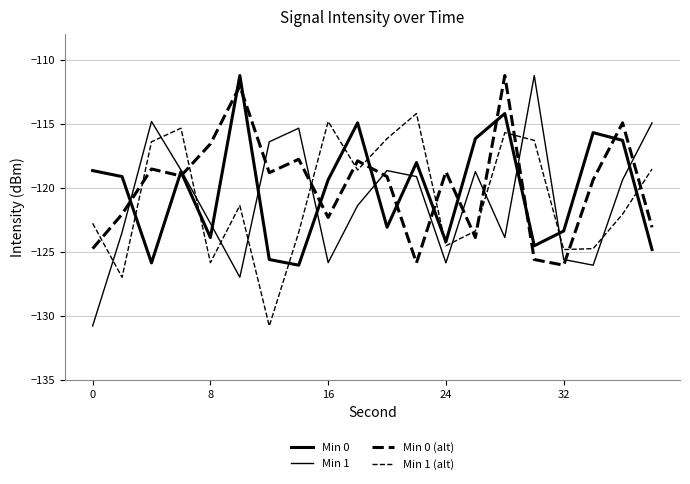

Rank the series by their maximum value, from highest to lowest.

Min 0, Min 1, Min 0 (alt), Min 1 (alt)